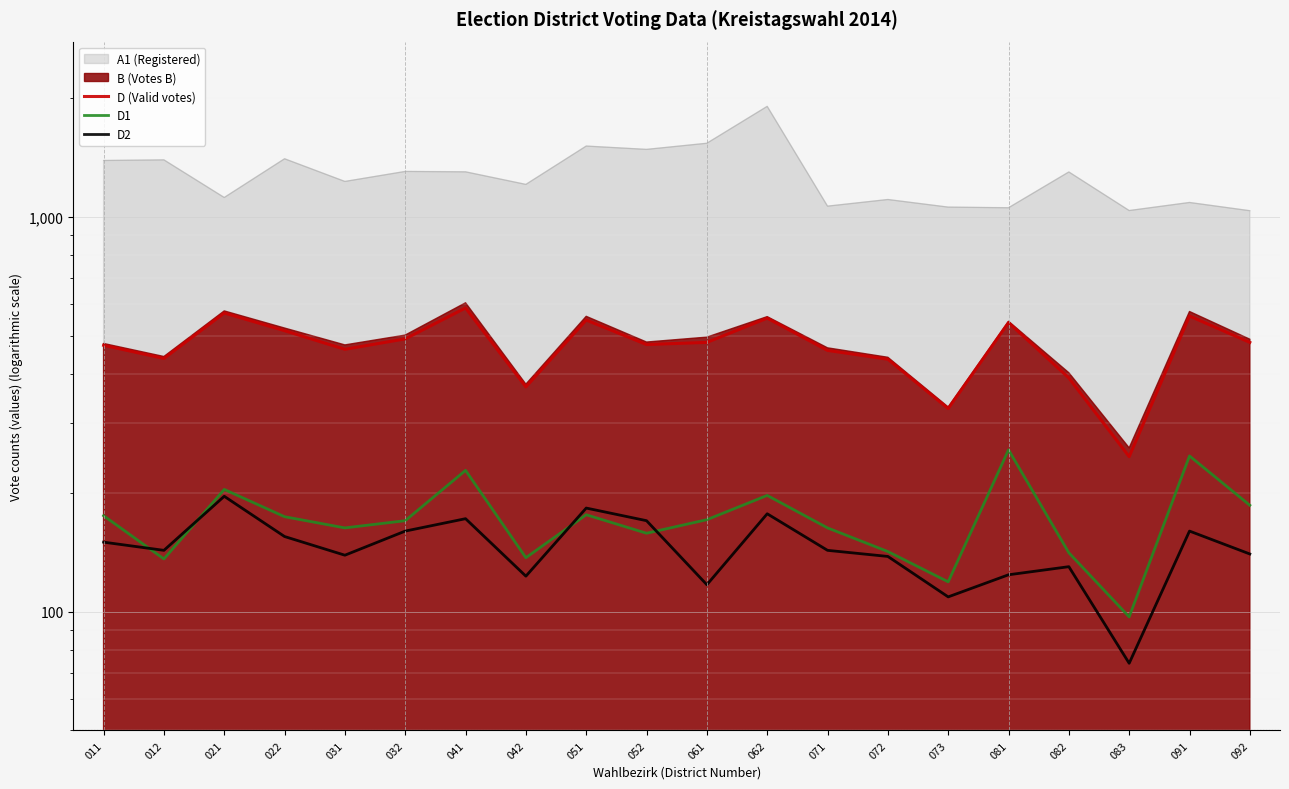

At which label does D (Valid votes) reach its peak?

041